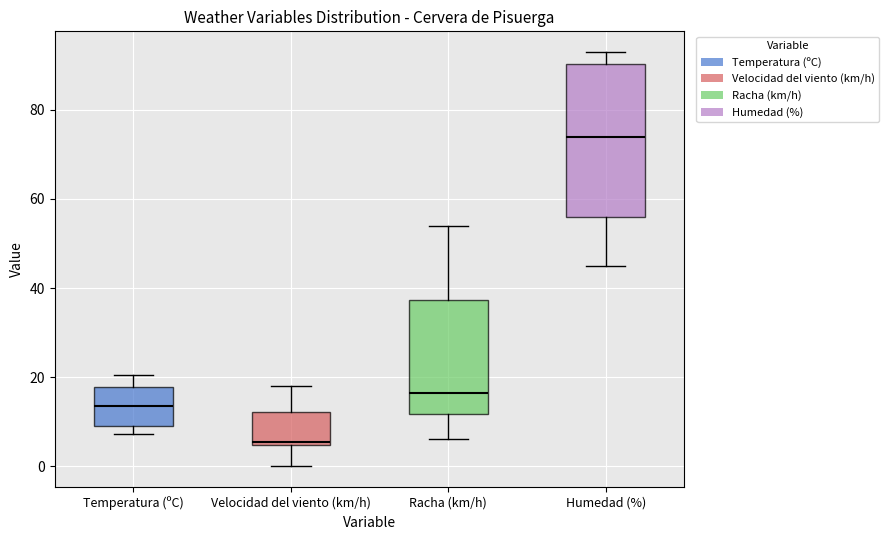

Where does the median line of the box for Temperatura (ºC) sit on the y-axis? The values are not printed on the chart, so give them approximately, as read against the axis.

14